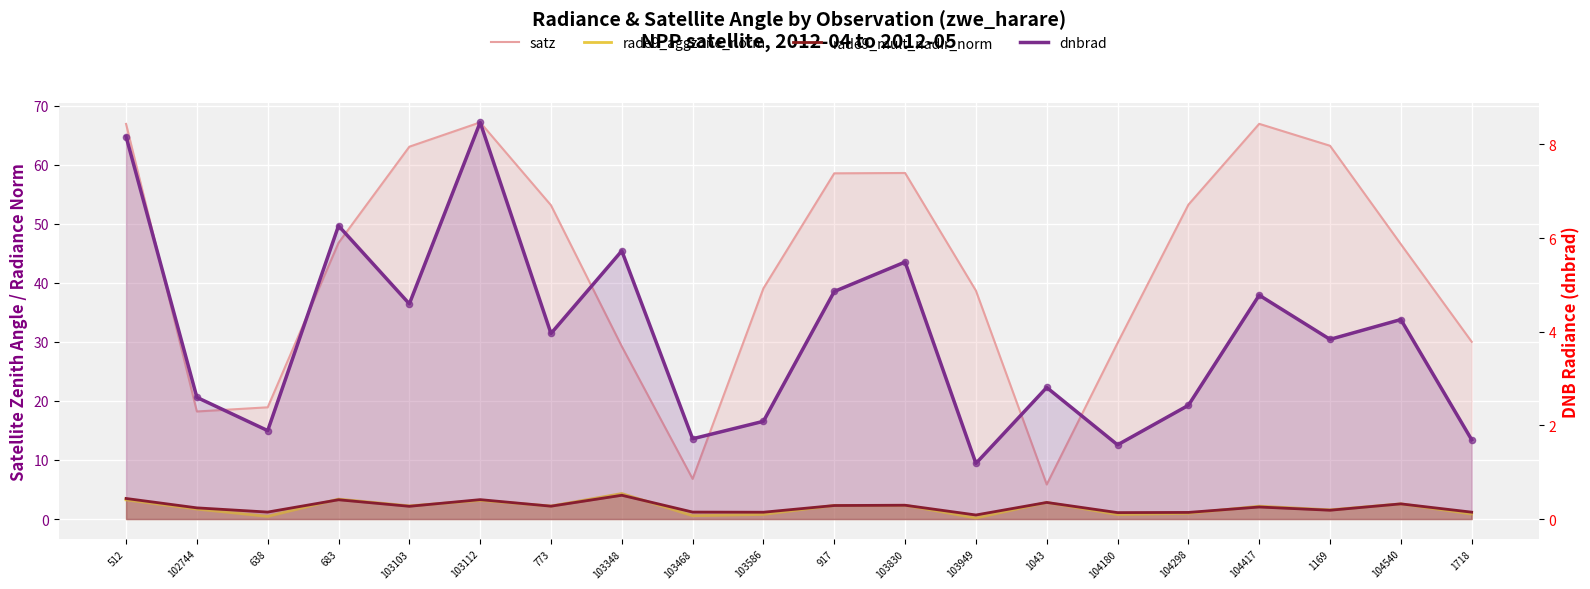

Which series has the largest total across all categories?

satz